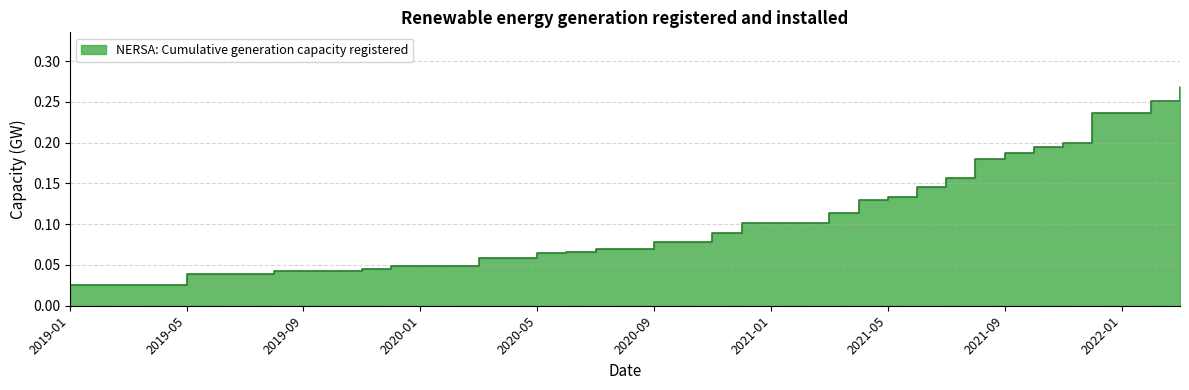

List the labels in order of value, smallest first.

2019-01, 2019-02, 2019-03, 2019-04, 2019-05, 2019-06, 2019-07, 2019-08, 2019-09, 2019-10, 2019-11, 2019-12, 2020-01, 2020-02, 2020-03, 2020-04, 2020-05, 2020-06, 2020-07, 2020-08, 2020-09, 2020-10, 2020-11, 2020-12, 2021-01, 2021-02, 2021-03, 2021-04, 2021-05, 2021-06, 2021-07, 2021-08, 2021-09, 2021-10, 2021-11, 2021-12, 2022-01, 2022-02, 2022-03